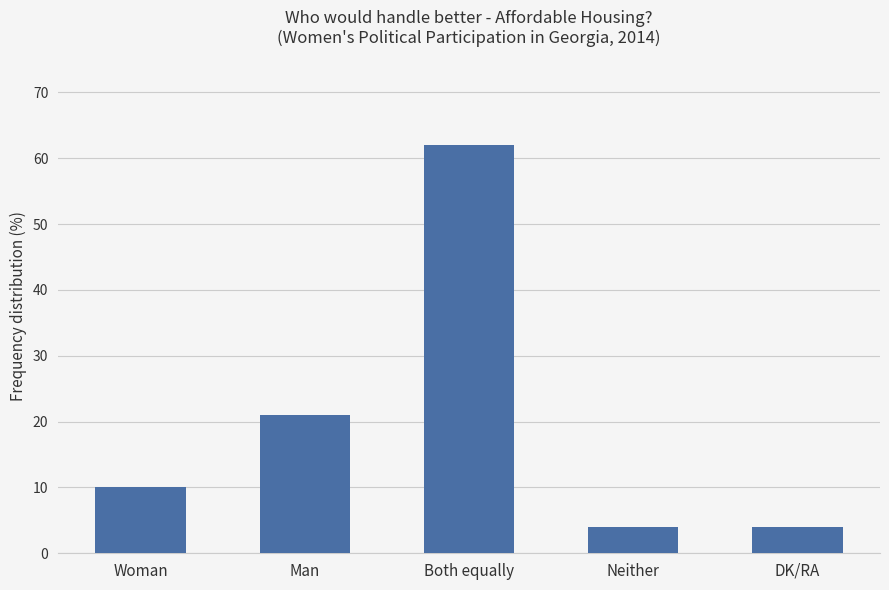

What is the greatest value displayed?

62